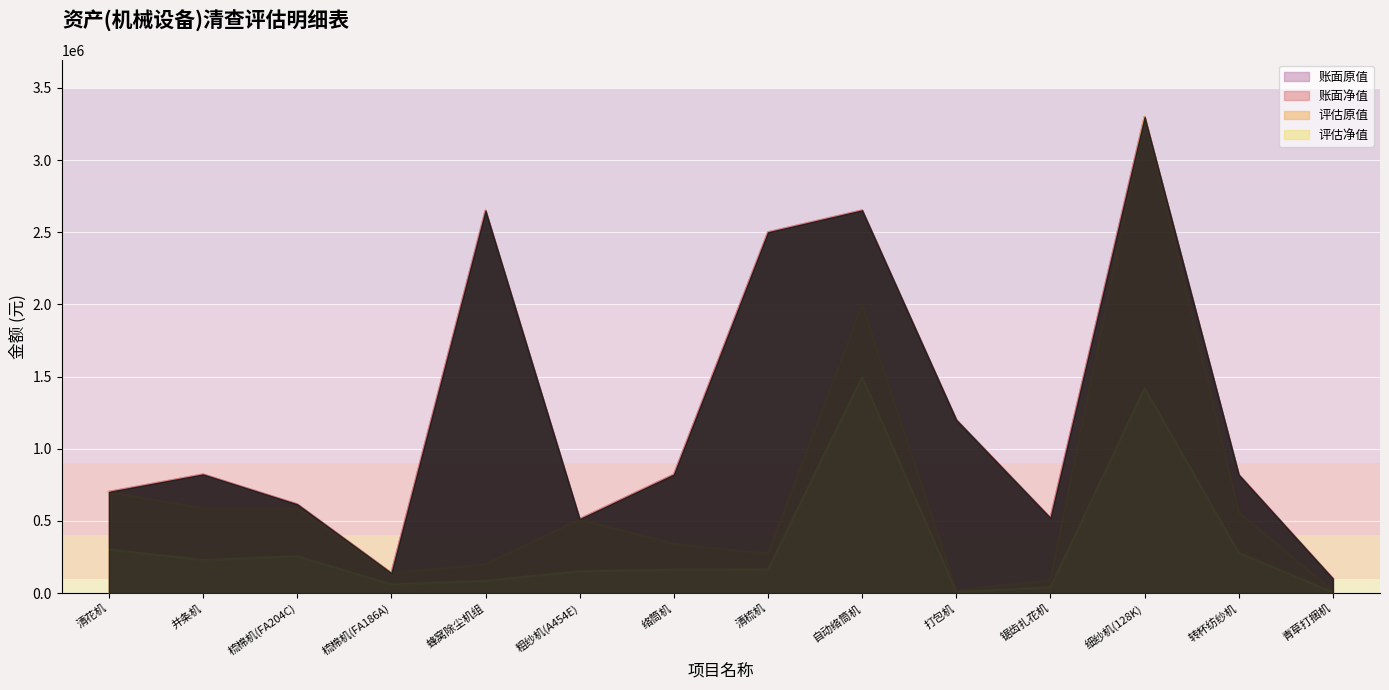

True or false: 评估净值 and 账面原值 cross at least once.

False